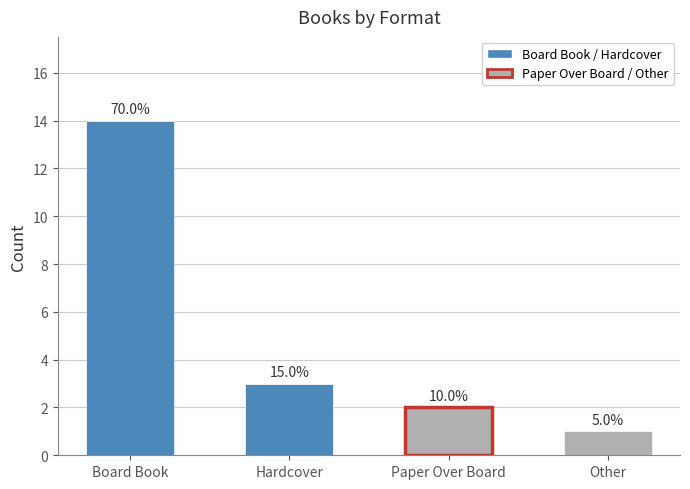

The value at Board Book is 14. True or false?

True